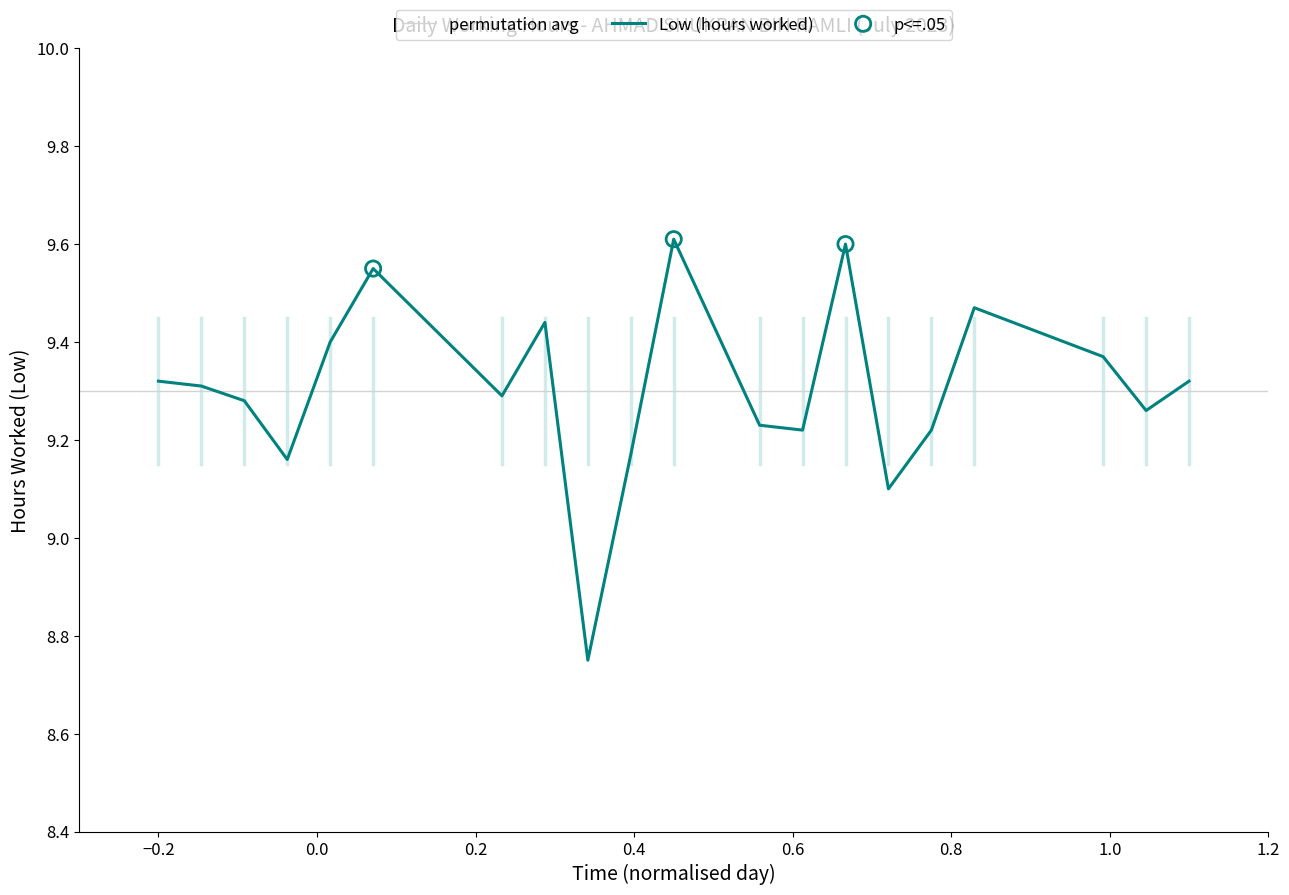

What is the change in value from 14 to 21?

+0.1